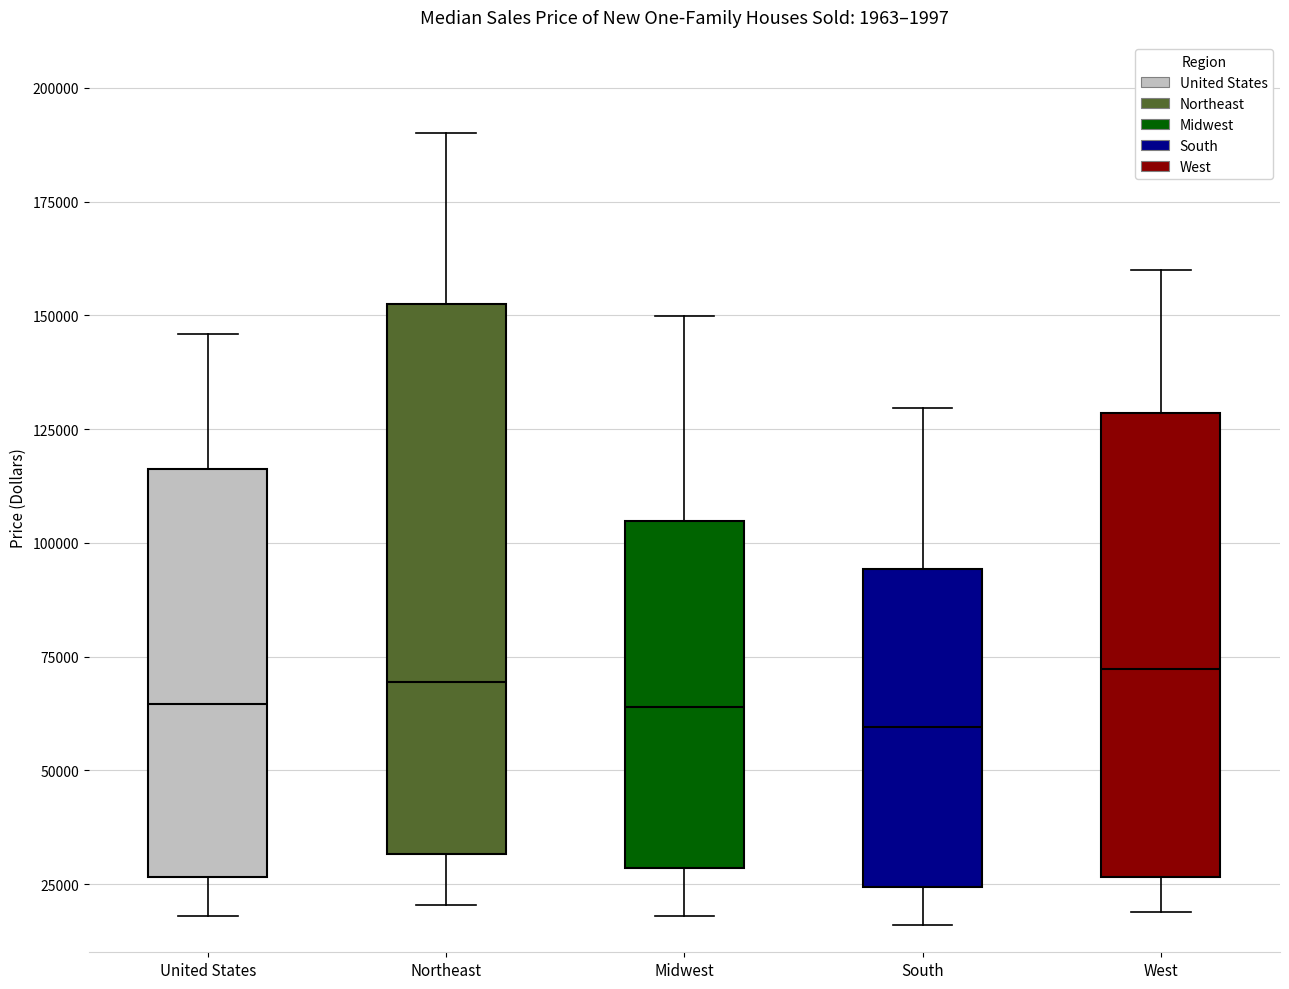

Reading left to right, transcribe this box plot: for each box, give where its median line is, the range the box spans, and where its two whiskers end, as read against the y-axis. The values are not printed on the chart, so give them approximately, as read against the axis.

United States: median 65000, box 25000 to 115000, whiskers 20000 to 145000
Northeast: median 70000, box 30000 to 150000, whiskers 20000 to 190000
Midwest: median 65000, box 30000 to 105000, whiskers 20000 to 150000
South: median 60000, box 25000 to 95000, whiskers 15000 to 130000
West: median 70000, box 25000 to 130000, whiskers 20000 to 160000